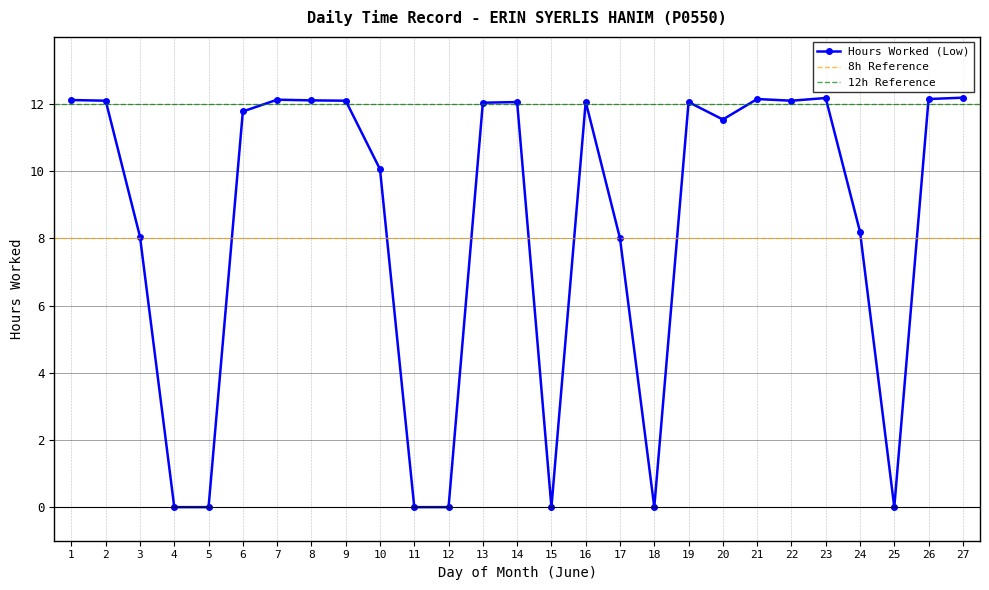

Reading right to left, extract all data points from this chart.

27=12.2	26=12.2	25=0.0	24=8.2	23=12.2	22=12.1	21=12.2	20=11.5	19=12.1	18=0.0	17=8.0	16=12.1	15=0.0	14=12.1	13=12.0	12=0.0	11=0.0	10=10.1	9=12.1	8=12.1	7=12.1	6=11.8	5=0.0	4=0.0	3=8.1	2=12.1	1=12.1